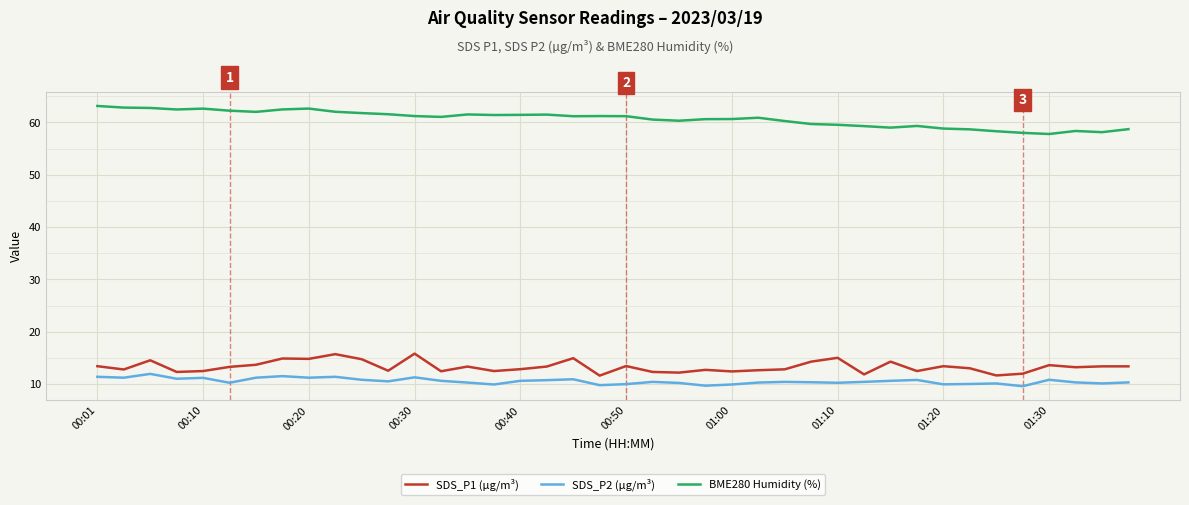

Which series has the largest total across all categories?

BME280 Humidity (%)